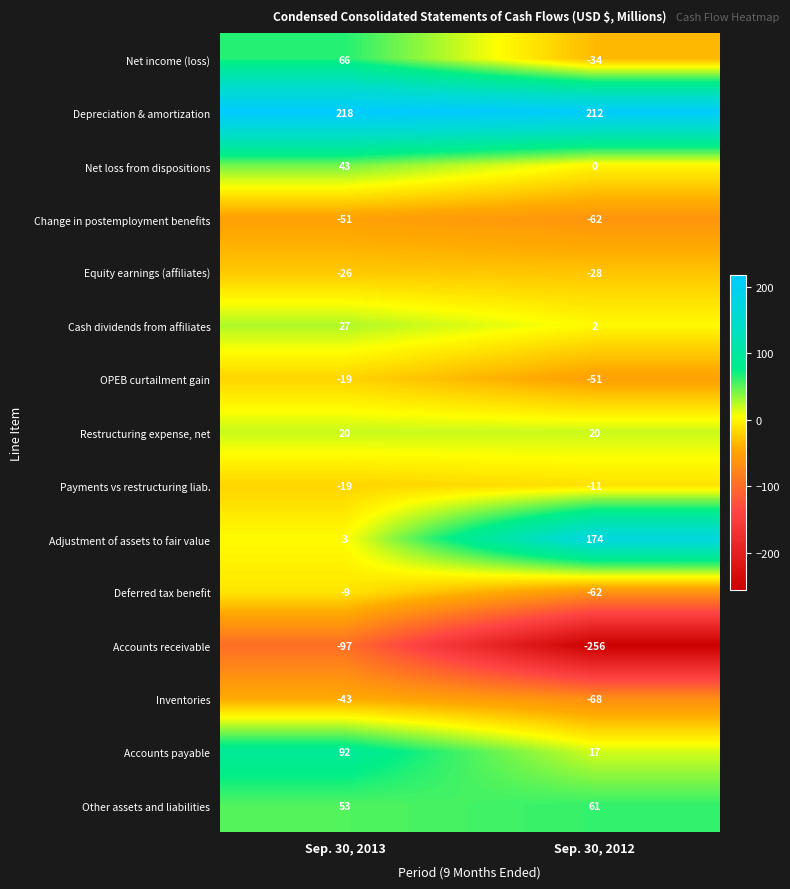

What is the greatest value displayed?

218